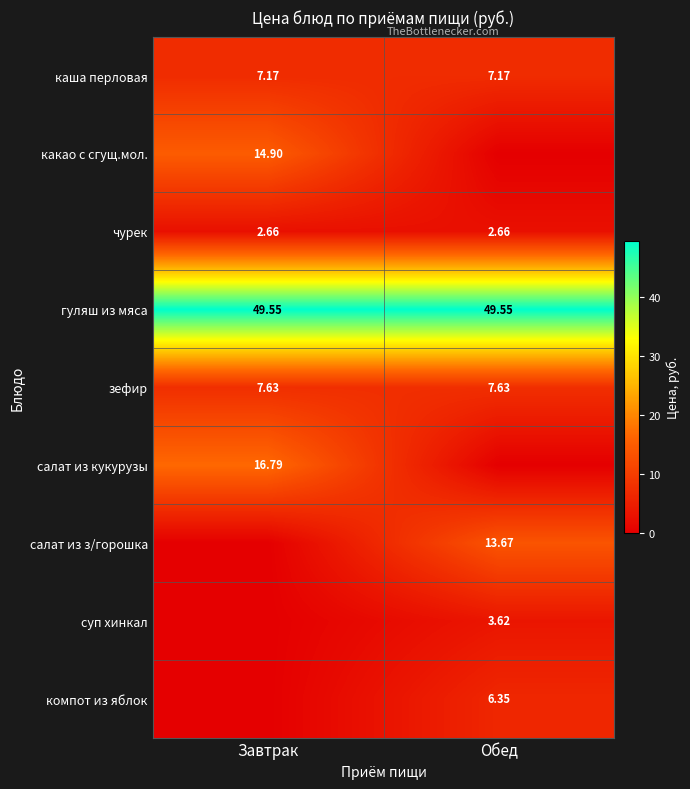

Is the value of гуляш из мяса at Обед greater than the value of суп хинкал at Обед?

Yes